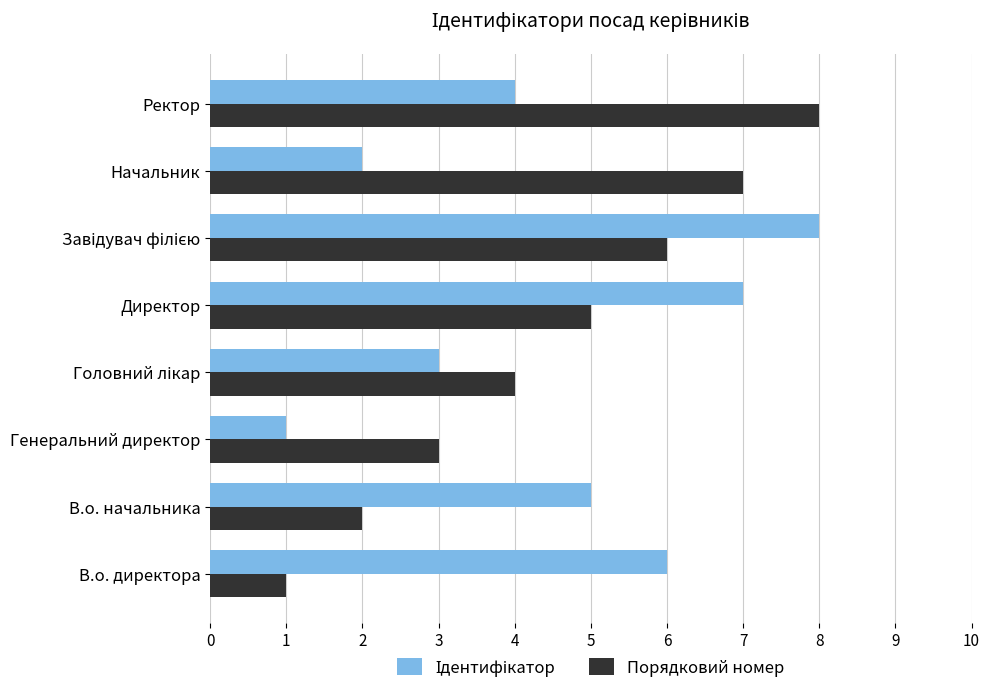

What is the minimum value shown in the chart?

1